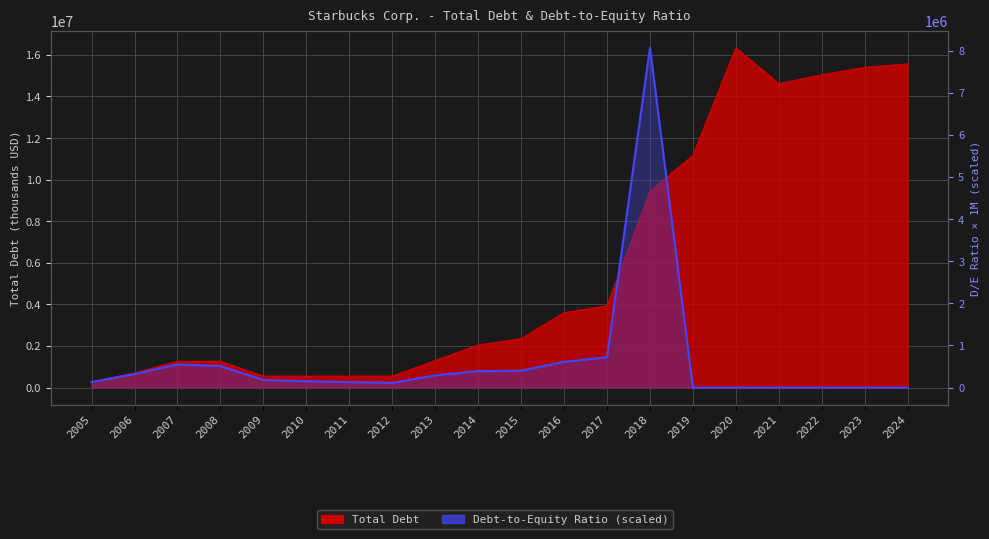

At which label does Total Debt first exceed 2347500?

2016